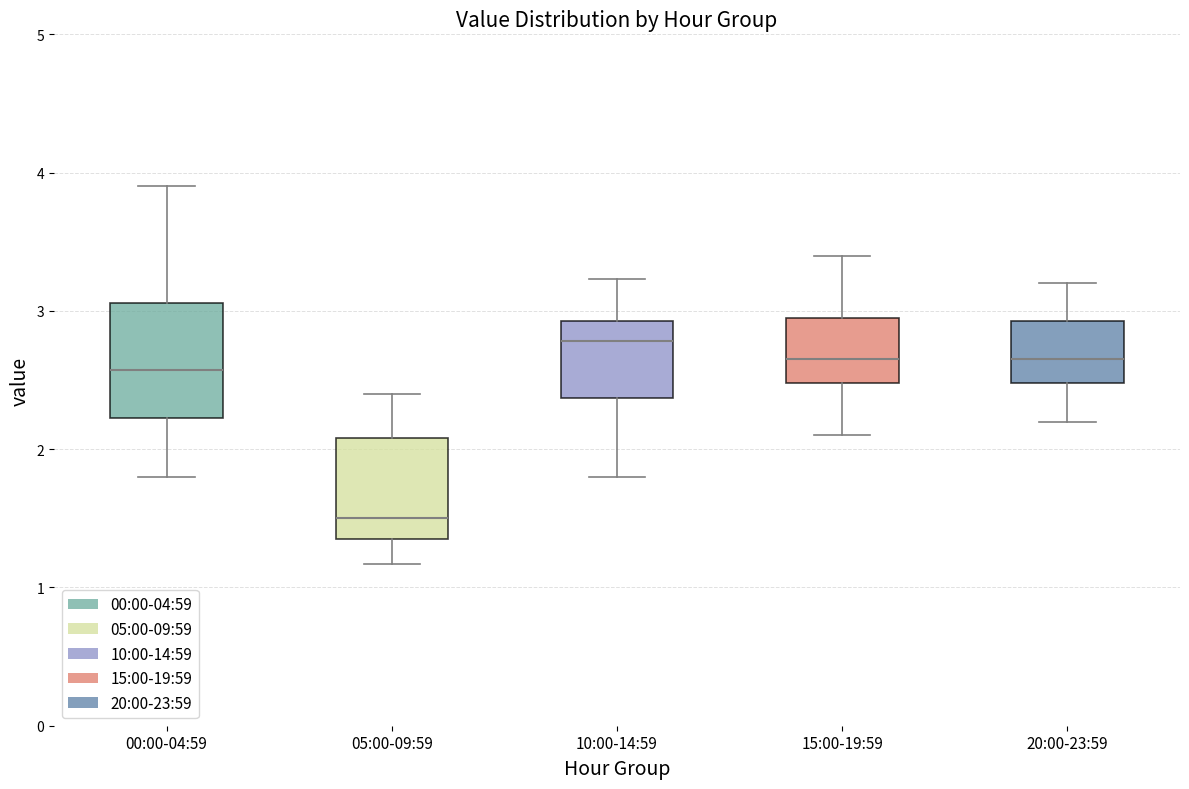

Reading left to right, transcribe this box plot: for each box, give where its median line is, the range the box spans, and where its two whiskers end, as read against the y-axis. The values are not printed on the chart, so give them approximately, as read against the axis.

00:00-04:59: median 2.6, box 2.2 to 3.1, whiskers 1.8 to 3.9
05:00-09:59: median 1.5, box 1.4 to 2.1, whiskers 1.2 to 2.4
10:00-14:59: median 2.8, box 2.4 to 2.9, whiskers 1.8 to 3.2
15:00-19:59: median 2.7, box 2.5 to 3.0, whiskers 2.1 to 3.4
20:00-23:59: median 2.7, box 2.5 to 2.9, whiskers 2.2 to 3.2